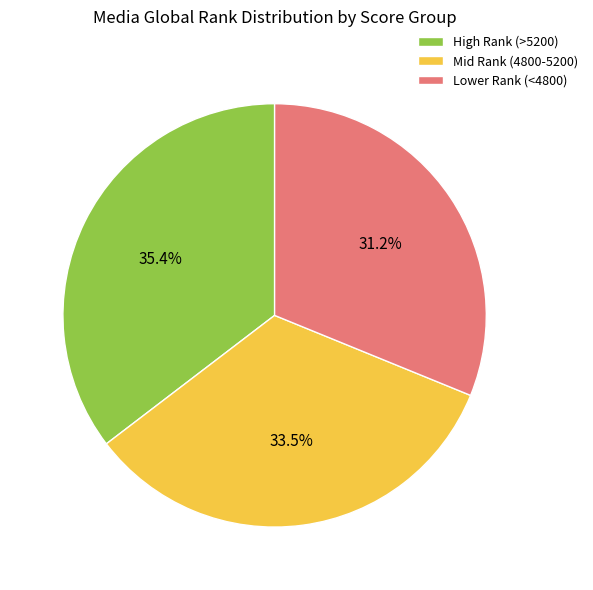

What is the smallest slice in the pie chart?

Lower Rank (<4800)